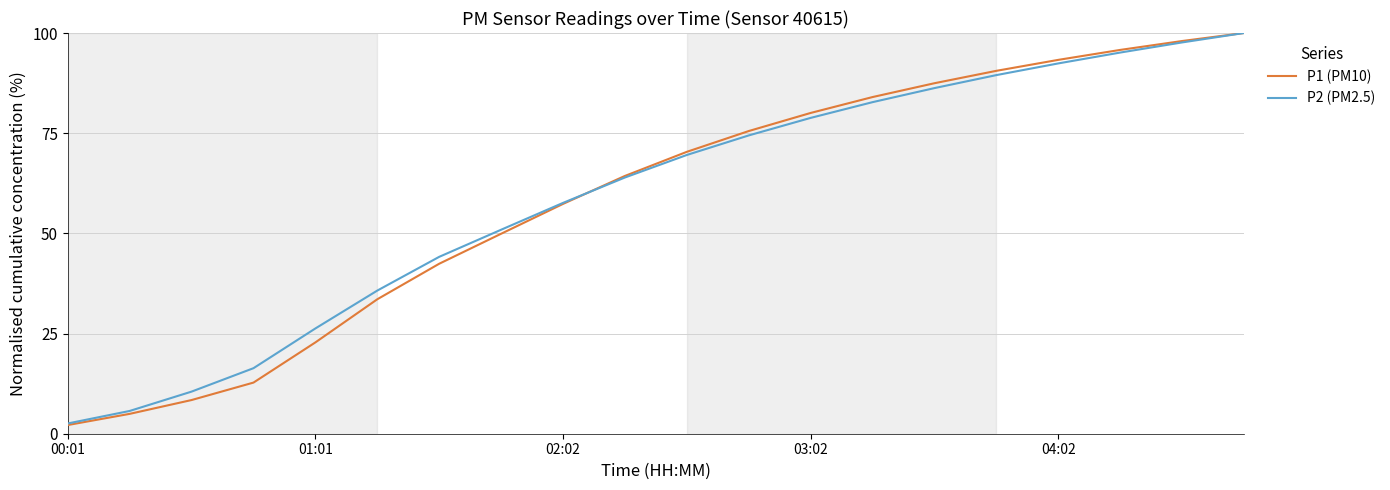

Which series has the largest range (max minus min)?

P1 (PM10)